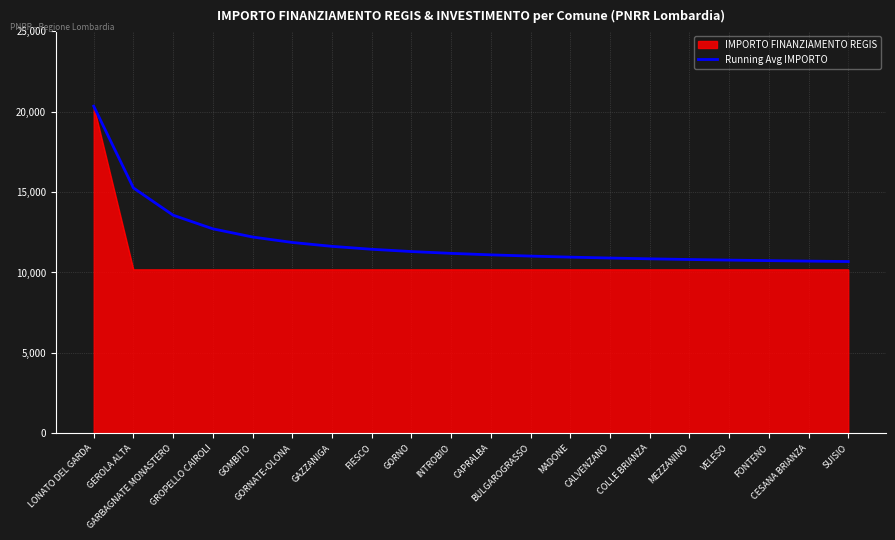

Which series has the largest total across all categories?

Running Avg IMPORTO